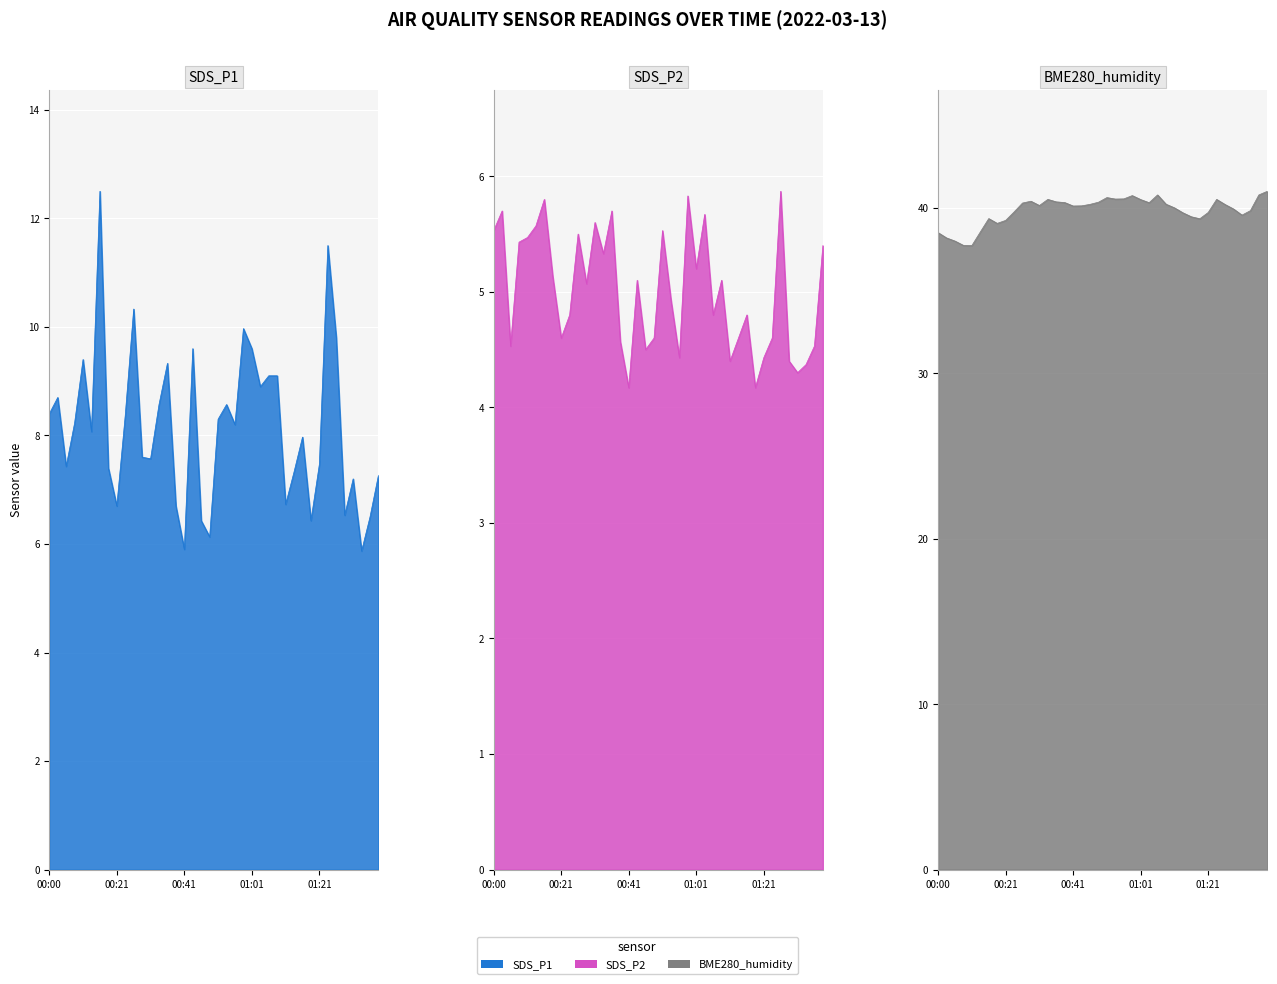

What is the sum of all SDS_P1 values?

325.7